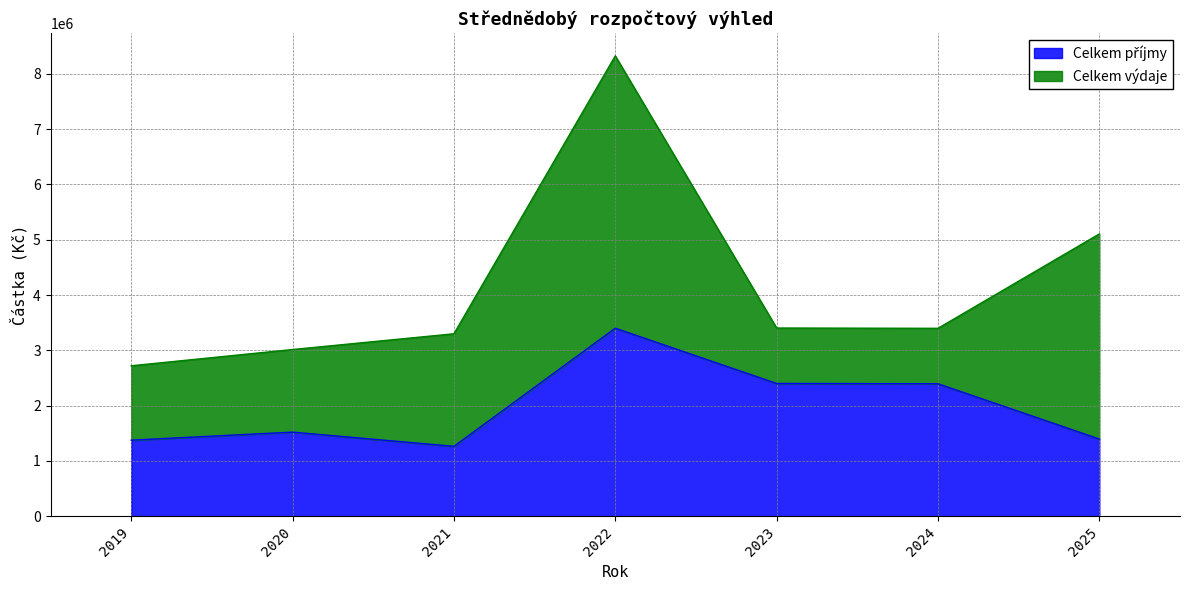

Reading left to right, extract all data points from this chart.

2019=1374200	2020=1519550	2021=1262370	2022=3399770	2023=2399770	2024=2394770	2025=1394770